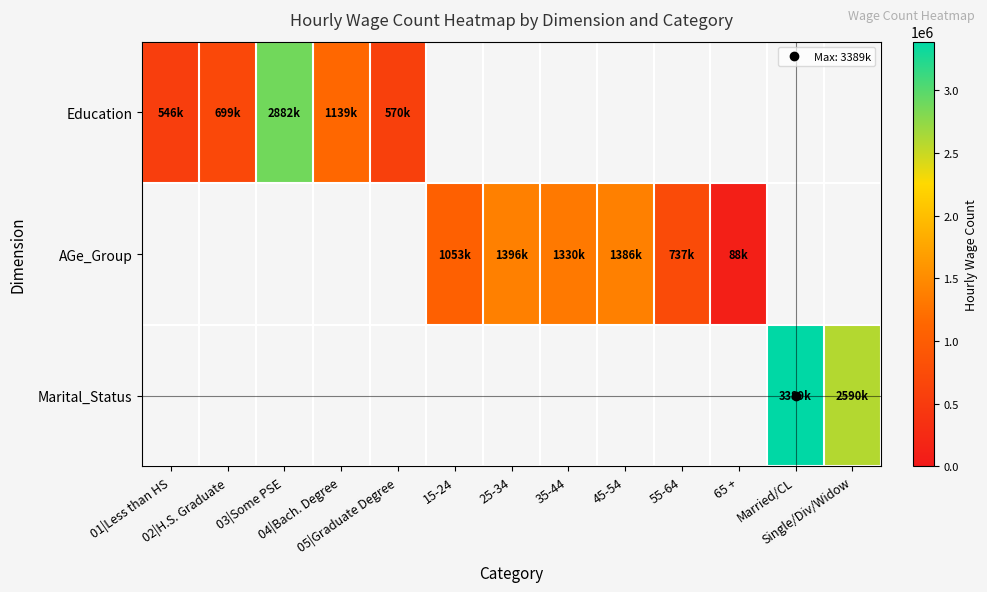

Which series has the widest spread of values?

Education